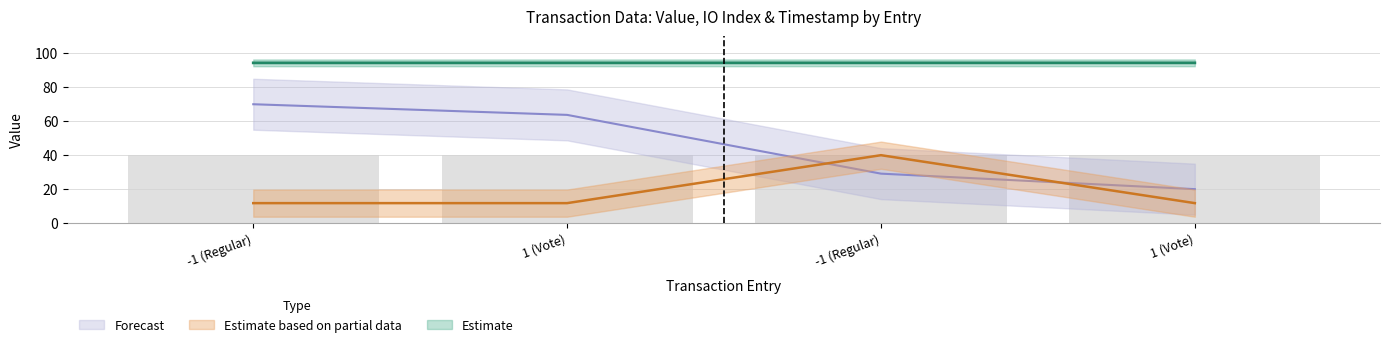

What is the sum of the value values at 1 (Vote) and 1 (Vote)?

188.7